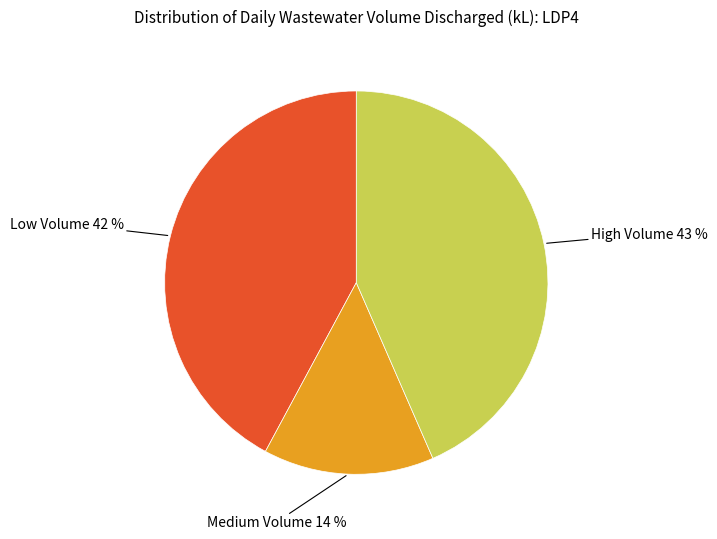

Between High Volume 43 % and Medium Volume 14 %, which is larger?

High Volume 43 %